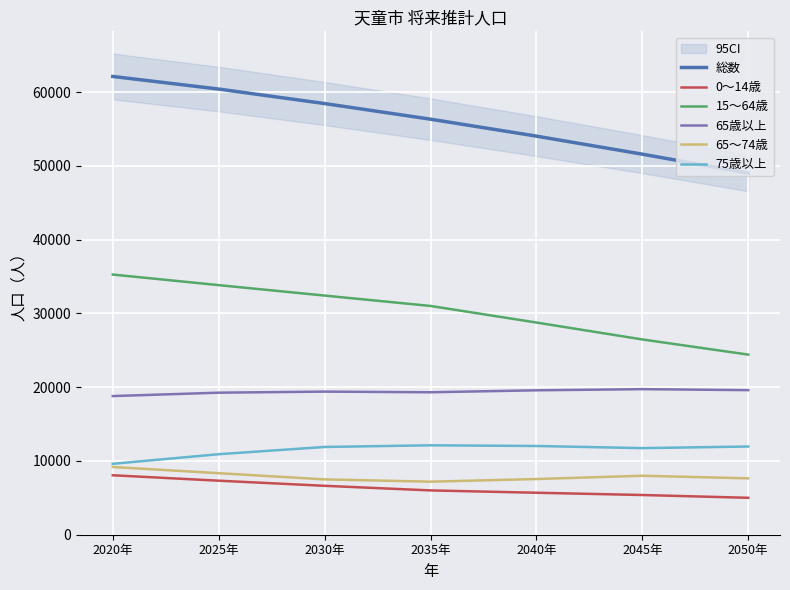

What are all the series names shown in the legend?

総数, 0～14歳, 15～64歳, 65歳以上, 65～74歳, 75歳以上